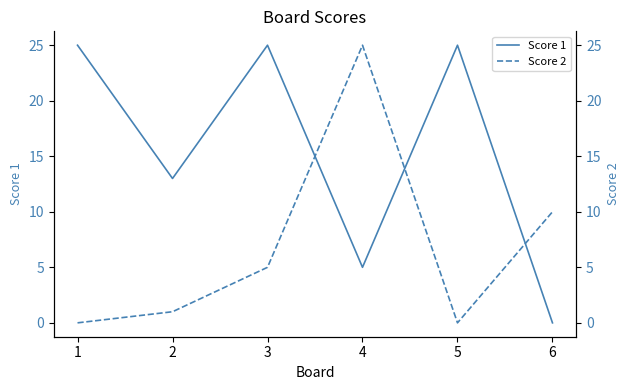

At which label does Score 1 reach its peak?

1